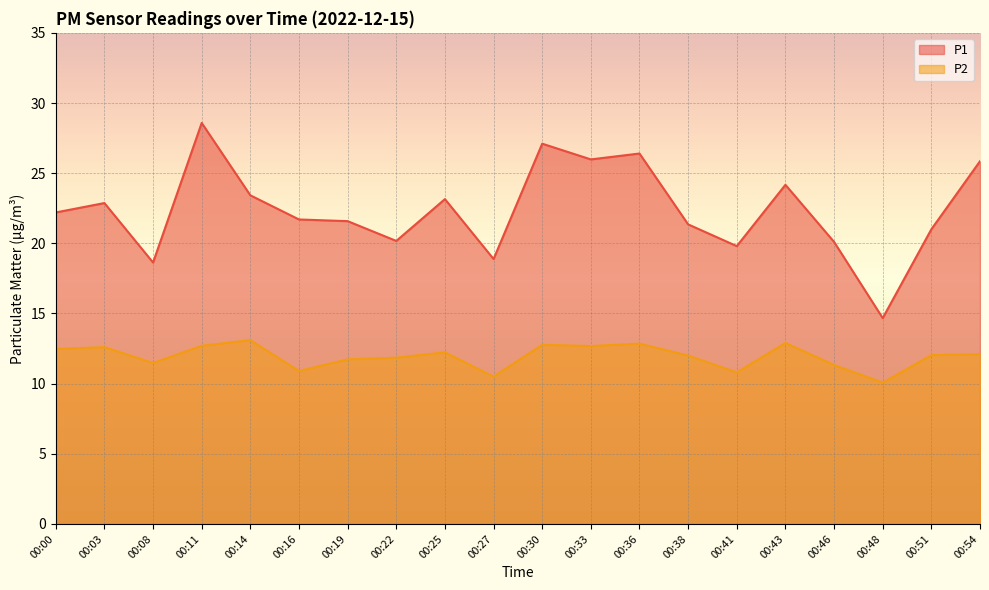

True or false: P1 and P2 intersect in this chart.

False